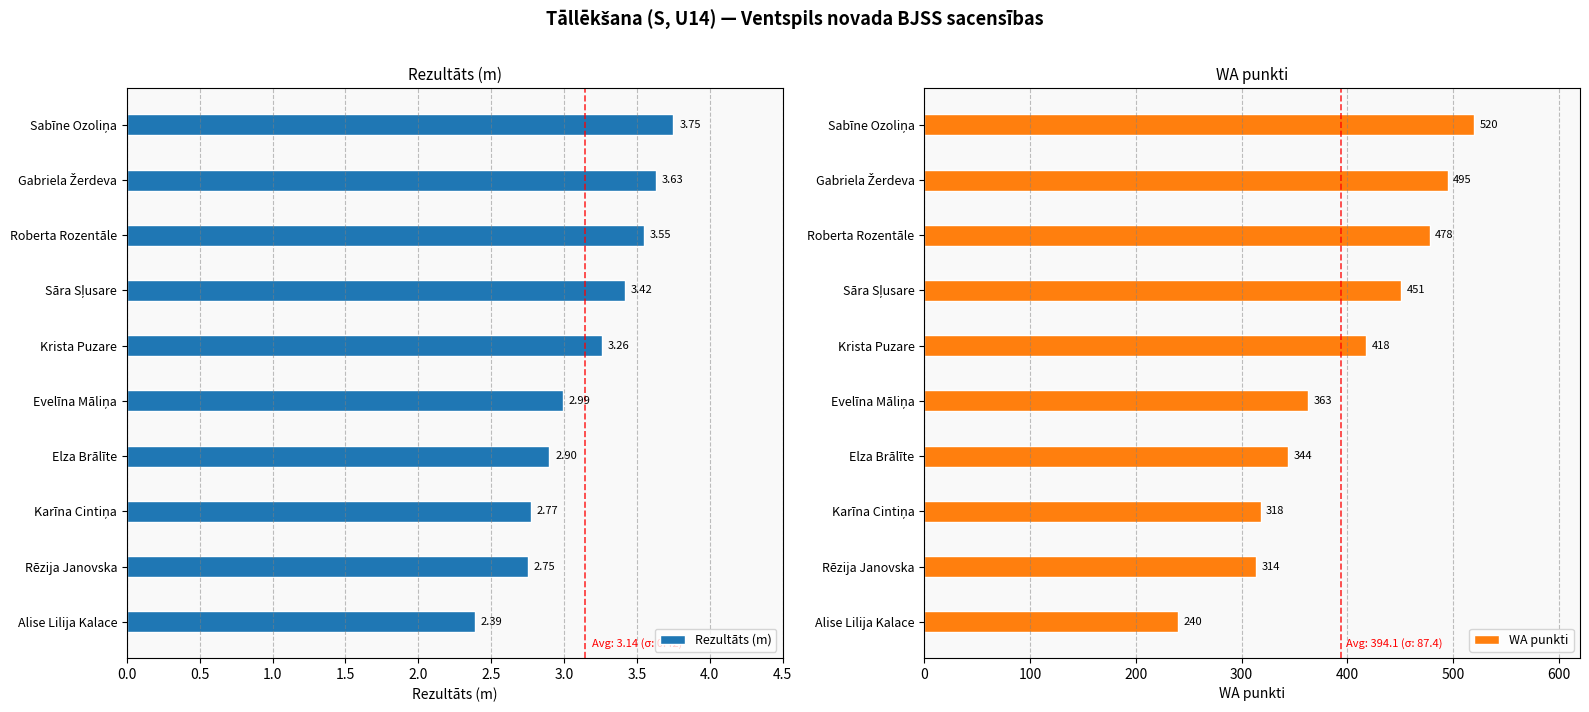

What is the difference between the maximum and minimum values in the Rezultāts (m) series?

1.4